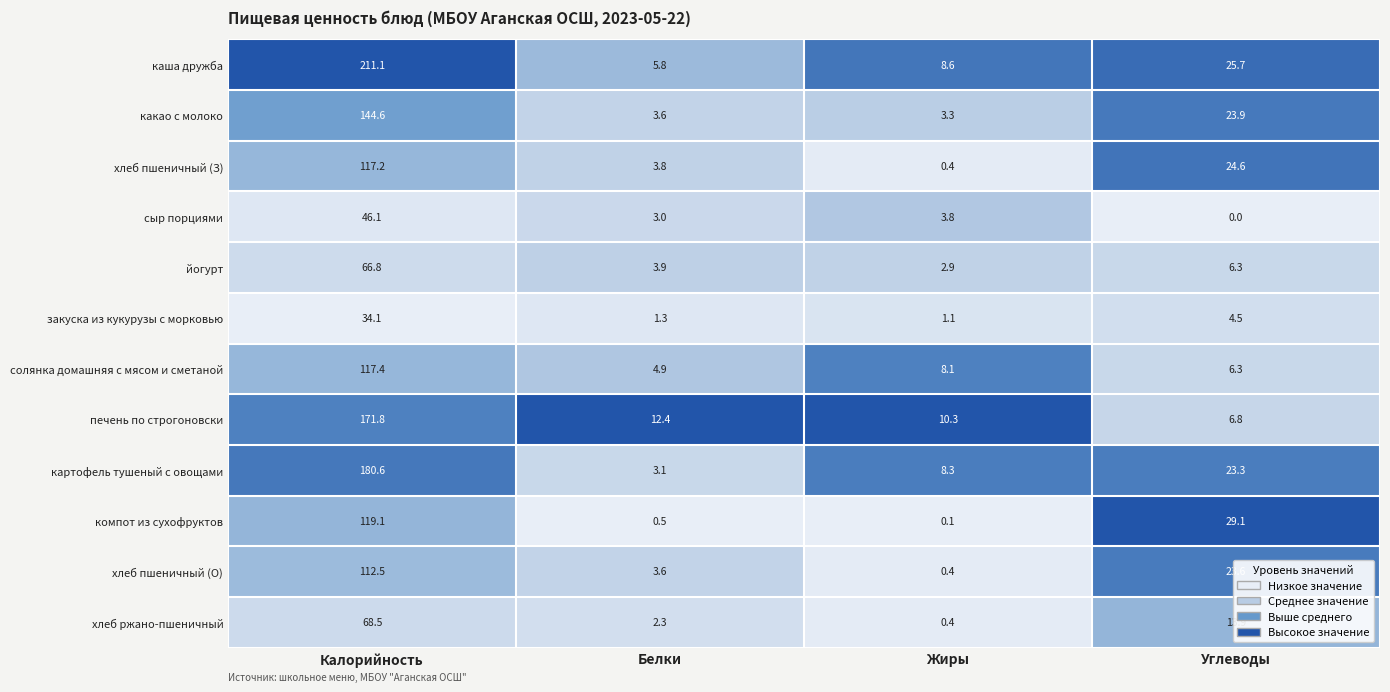

Is it true that хлеб ржано-пшеничный equals 0.4 at Жиры?

True